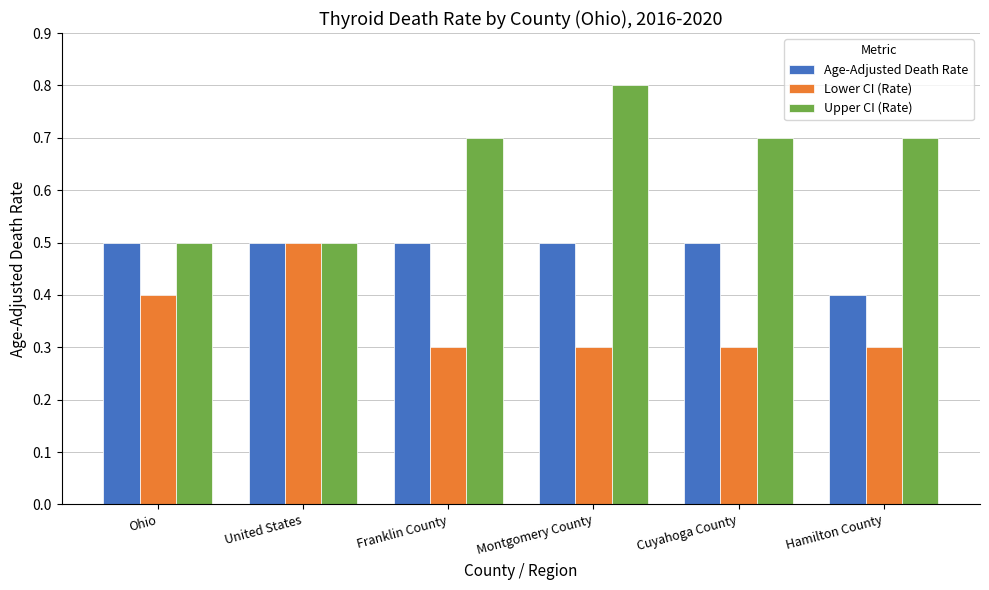

Reading left to right, extract all data points from this chart.

Age-Adjusted Death Rate: Ohio=0.5	United States=0.5	Franklin County=0.5	Montgomery County=0.5	Cuyahoga County=0.5	Hamilton County=0.4
Lower CI (Rate): Ohio=0.4	United States=0.5	Franklin County=0.3	Montgomery County=0.3	Cuyahoga County=0.3	Hamilton County=0.3
Upper CI (Rate): Ohio=0.5	United States=0.5	Franklin County=0.7	Montgomery County=0.8	Cuyahoga County=0.7	Hamilton County=0.7